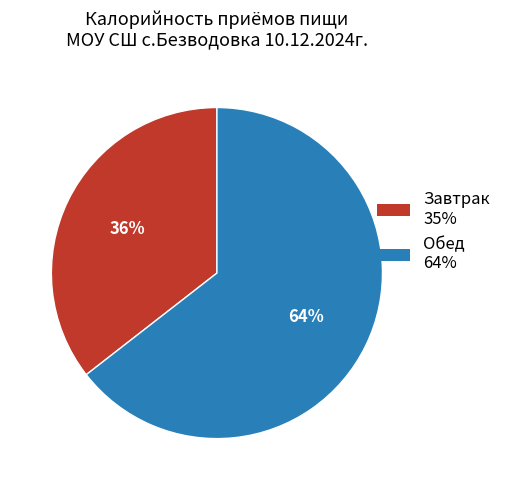

Is there any slice that represents more than half of the pie?

Yes